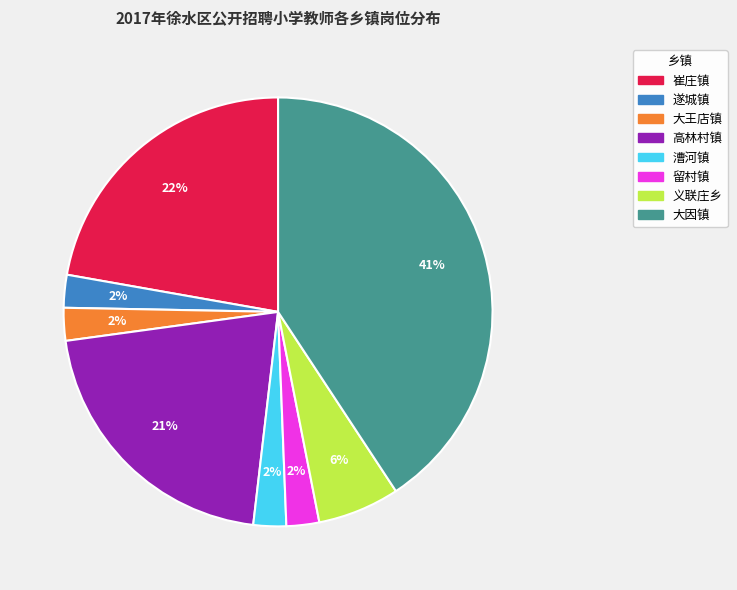

How many slices are in this pie chart?

8